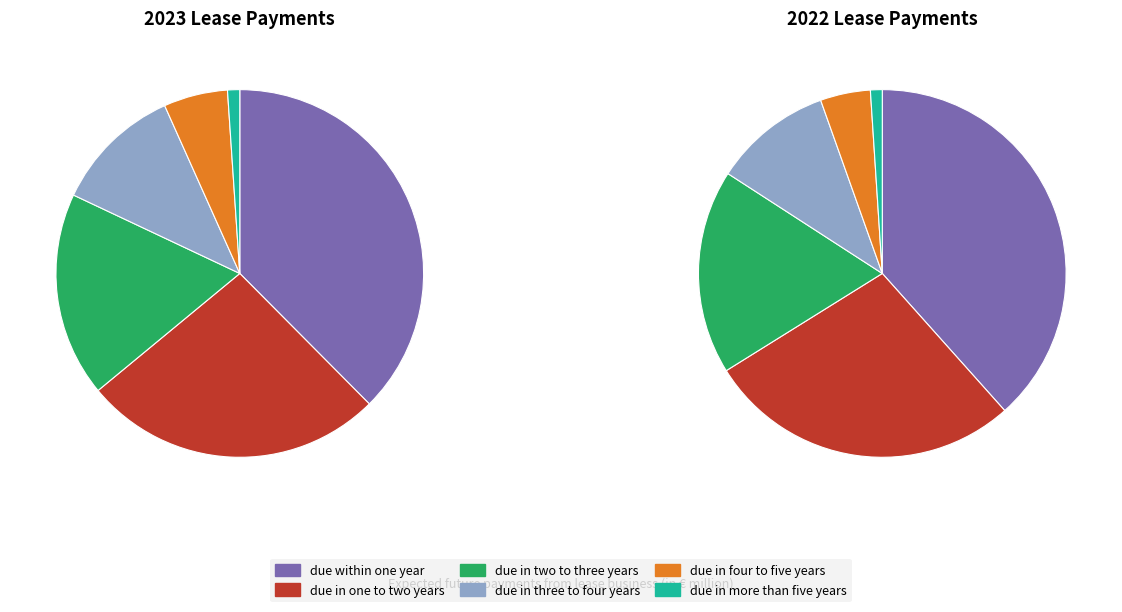

True or false: due in more than five years accounts for 1% of the total.

True